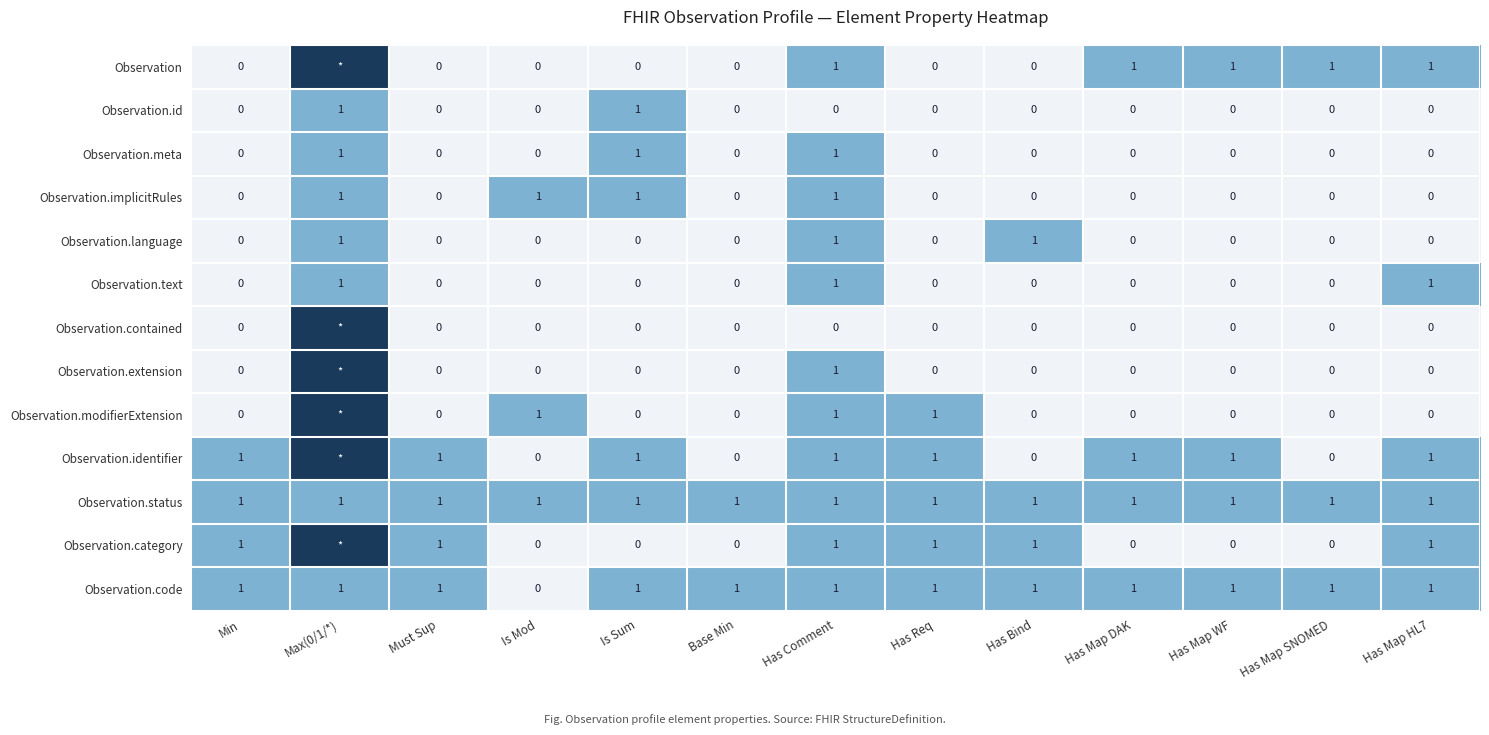

How many Observation.implicitRules values are between 0 and 1?

13